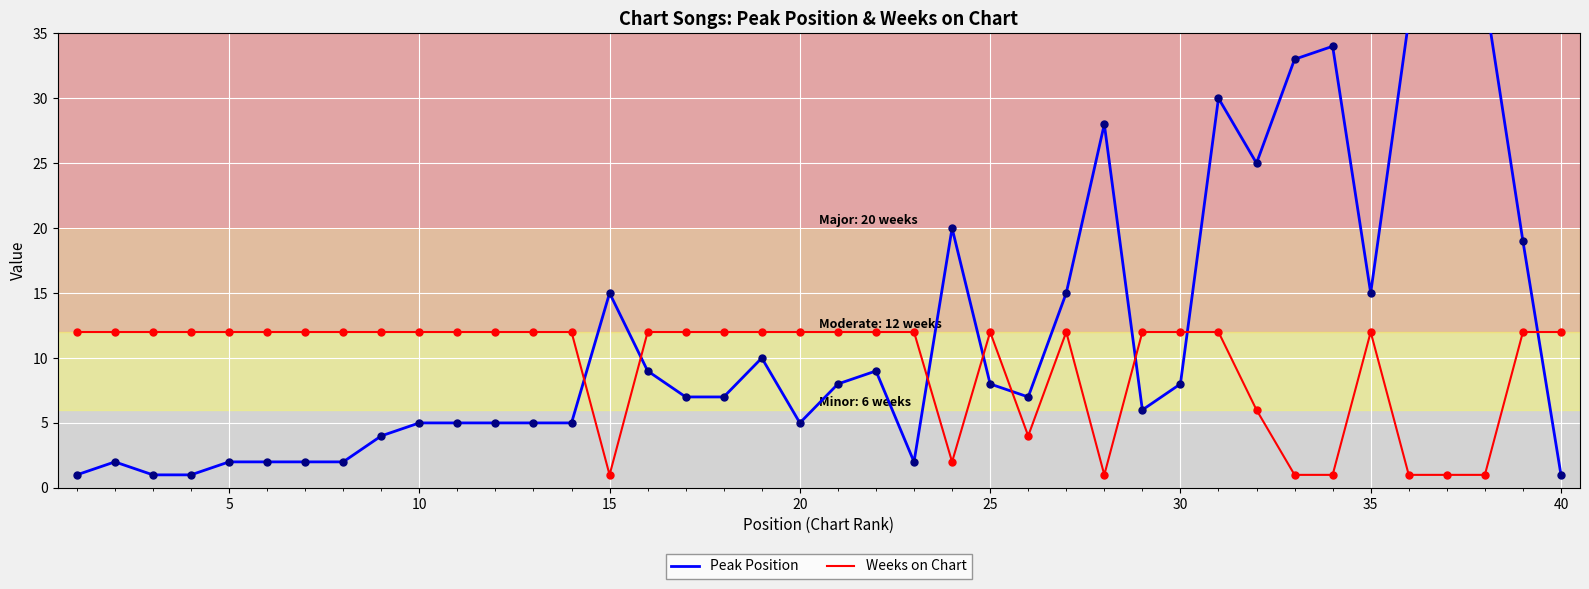

What is the average value of the Peak Position series?

12